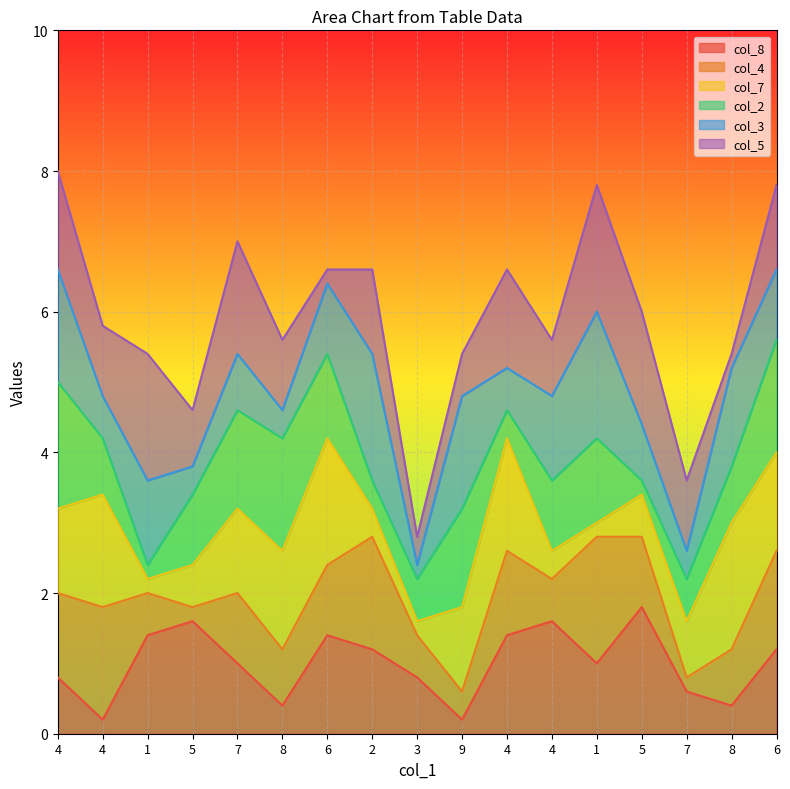

Is the value of col_2 at 1 greater than the value of col_8 at 4?

No